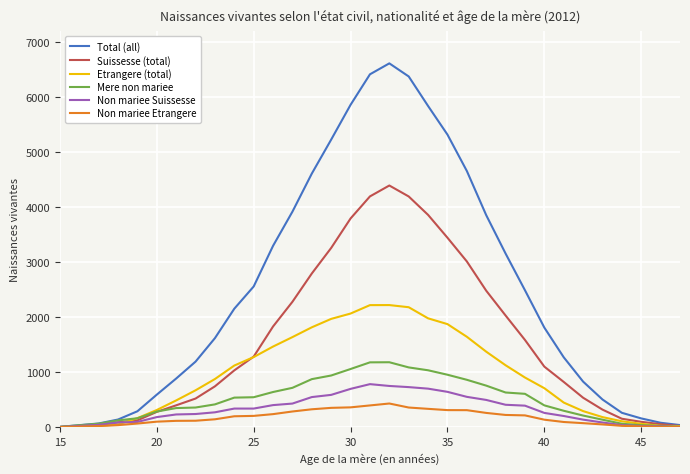

What is the maximum value for Non mariee Etrangere?

431